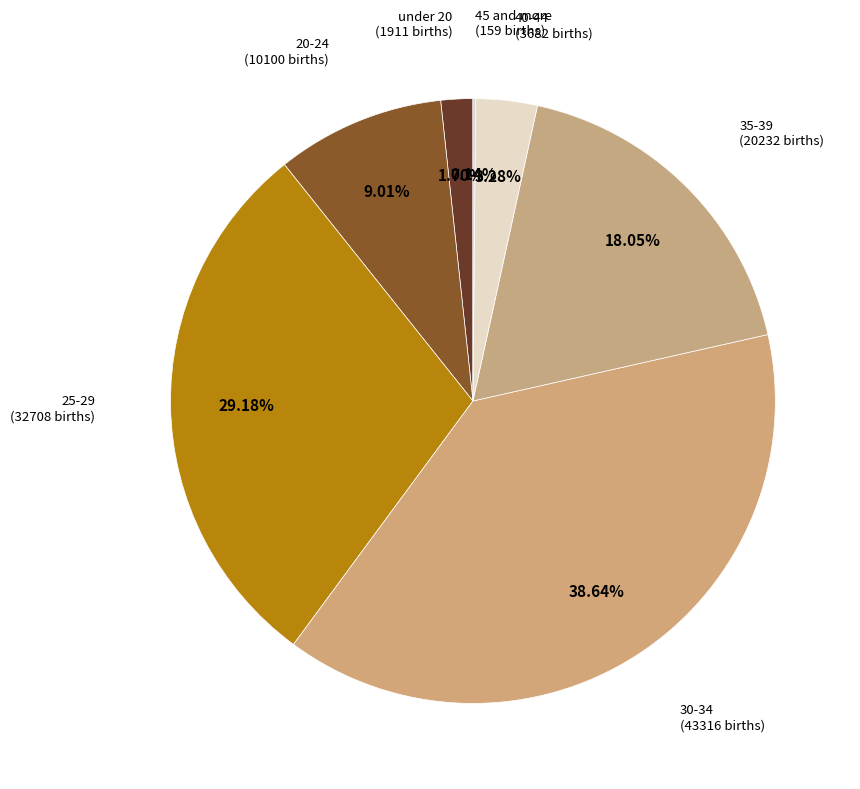

Which slice is the smallest?

45 lat i więcej (45 and more)